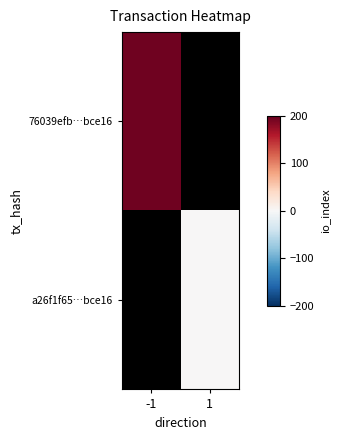

Rank the categories by 76039efb…bce16 value from lowest to highest.

-1, 1